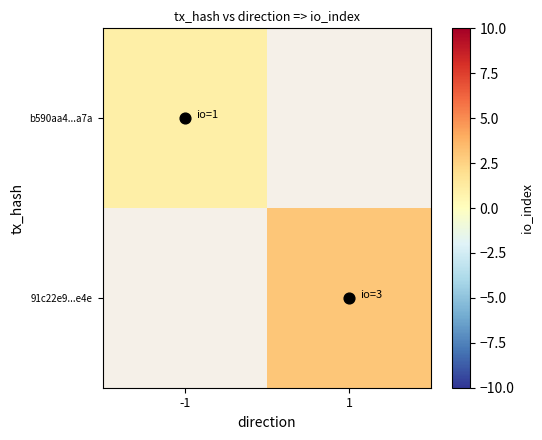

List the labels in order of b590aa4...a7a value, smallest first.

-1, 1